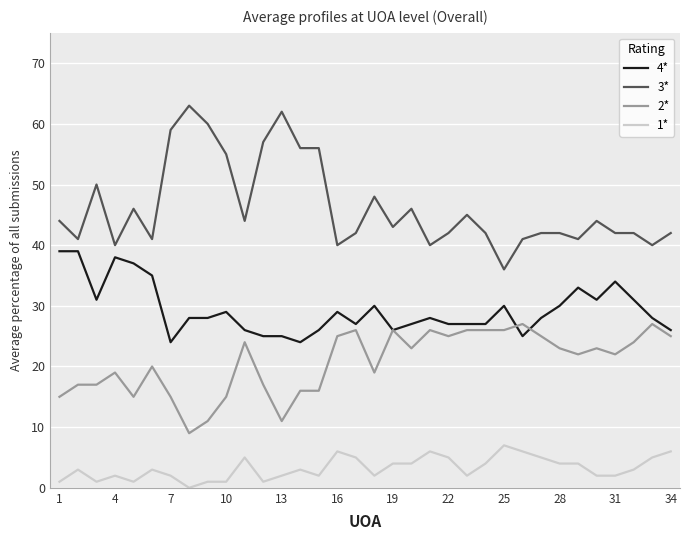

Rank the series by their average value, from highest to lowest.

3*, 4*, 2*, 1*